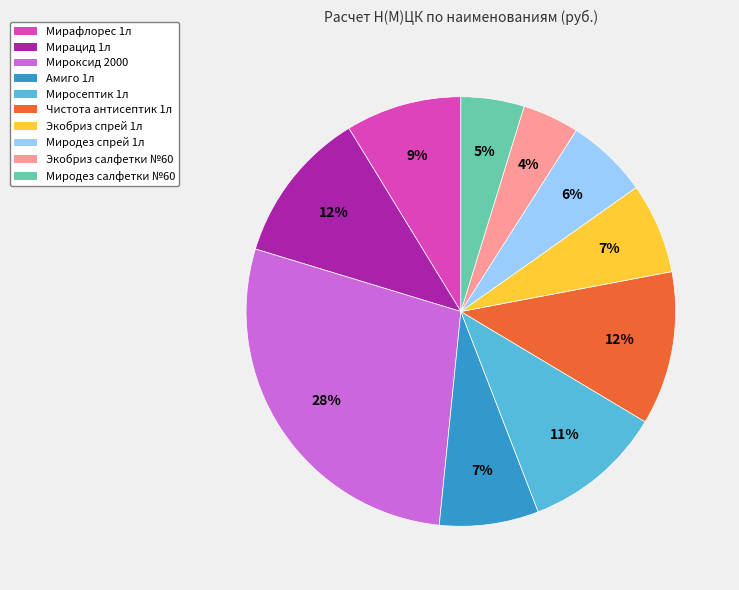

What percentage is the Амиго 1л slice, to the nearest percent?

7%